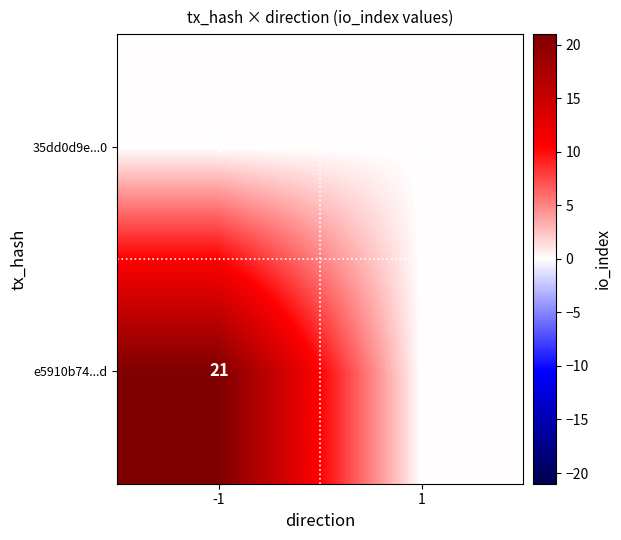

Which series has the largest total across all categories?

e5910b74...d